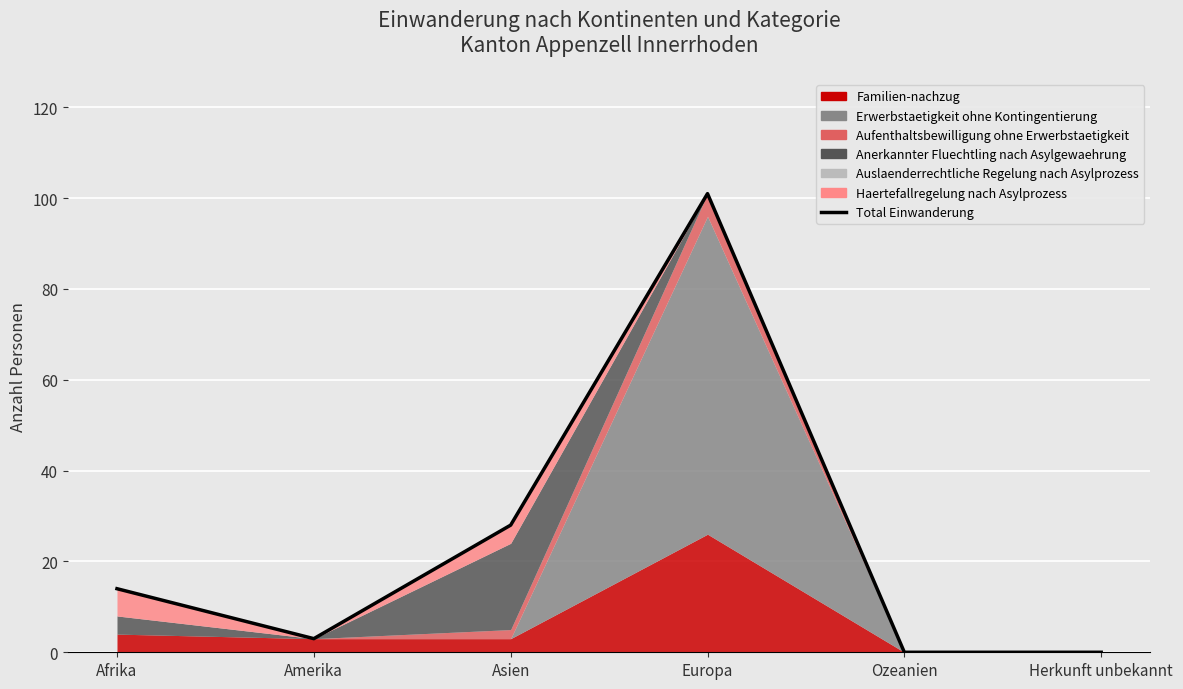

List the labels in order of value, smallest first.

Ozeanien, Herkunft unbekannt, Amerika, Afrika, Asien, Europa